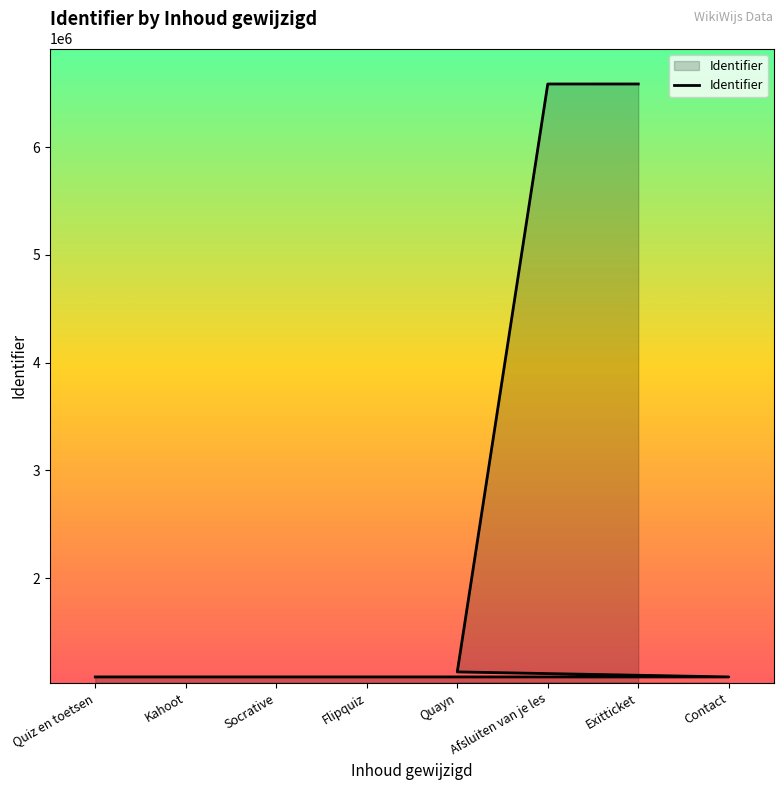

True or false: the data has more than 1 interior local peaks.

False